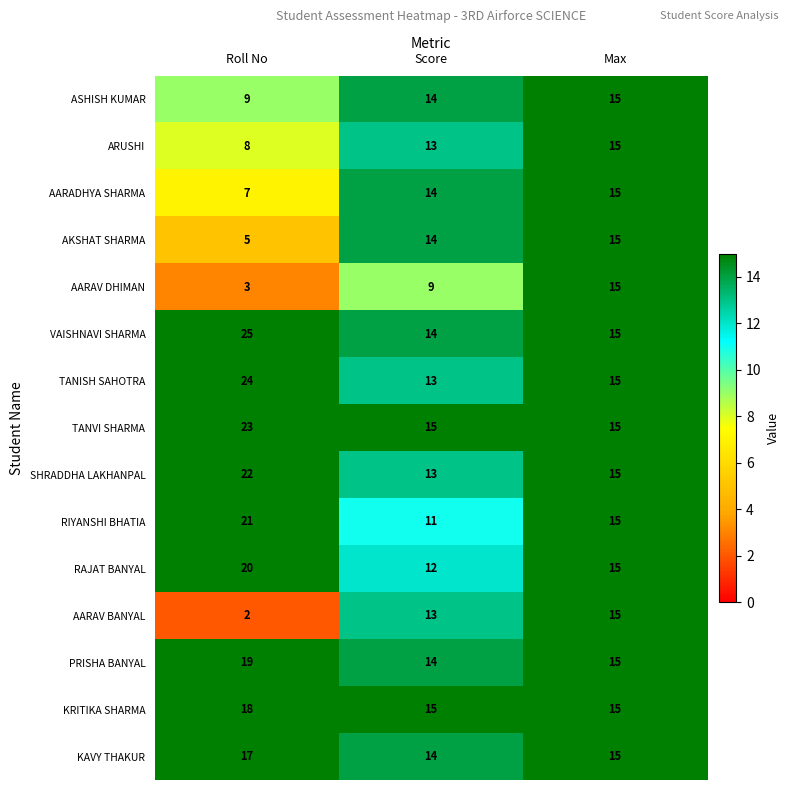

At how many categories does at least one series exceed 12?

3